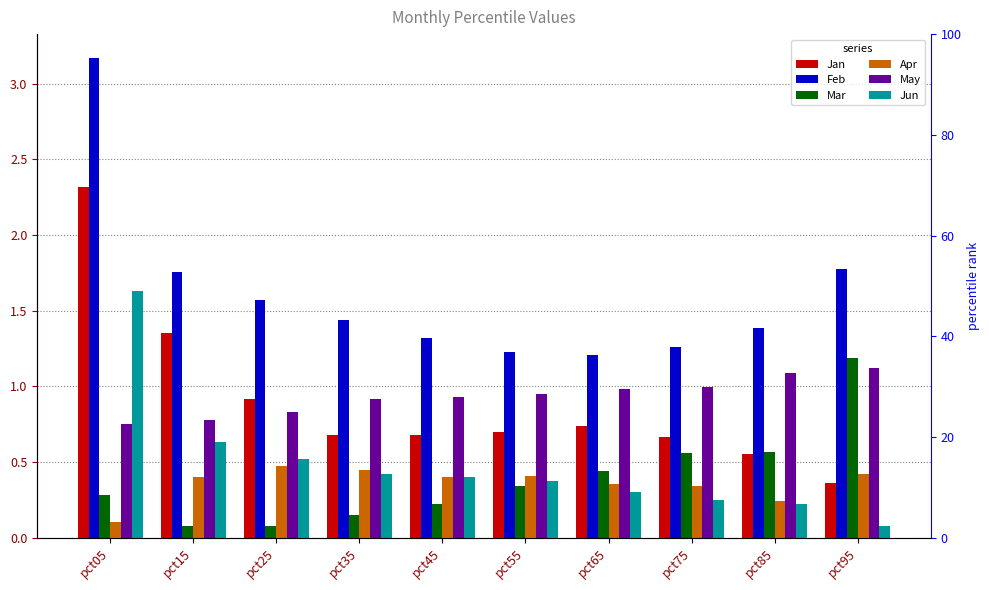

Which series has the widest spread of values?

Feb